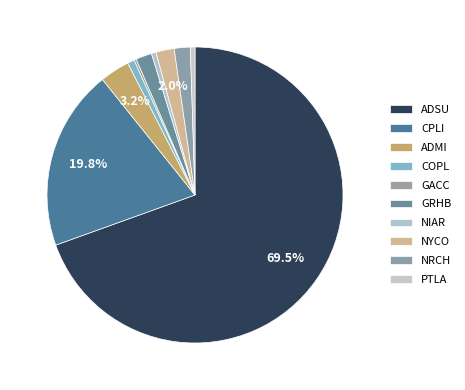

The NIAR slice represents 0% of the pie. True or false?

True